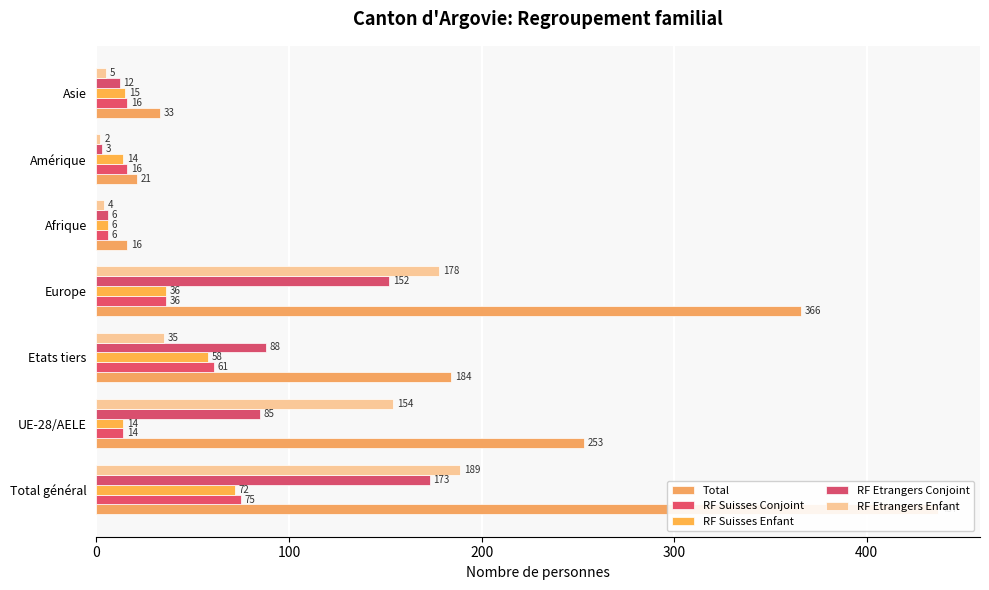

What is the smallest value displayed?

2